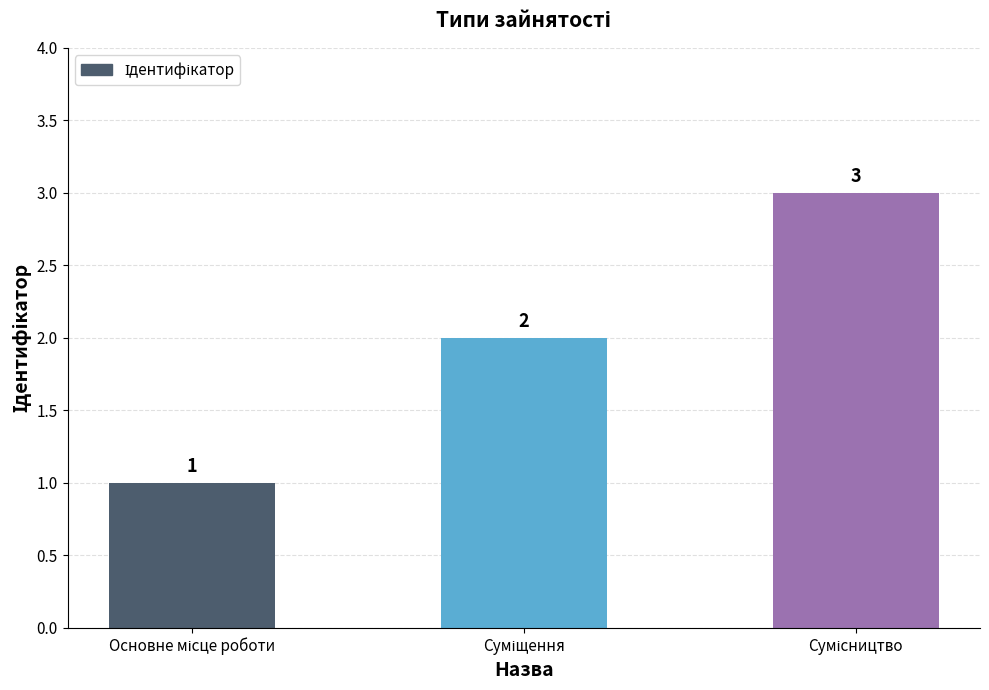

What is the greatest value displayed?

3